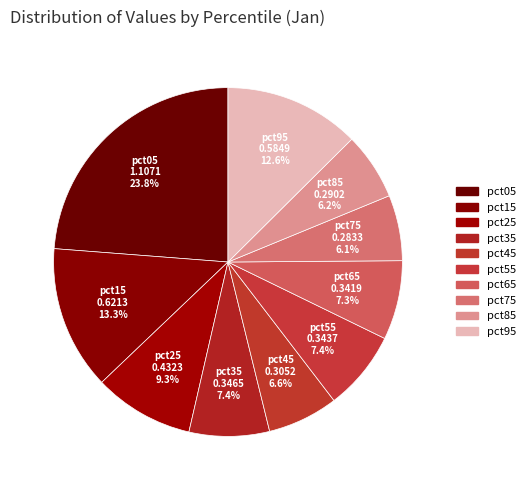

True or false: pct85 accounts for 1% of the total.

False